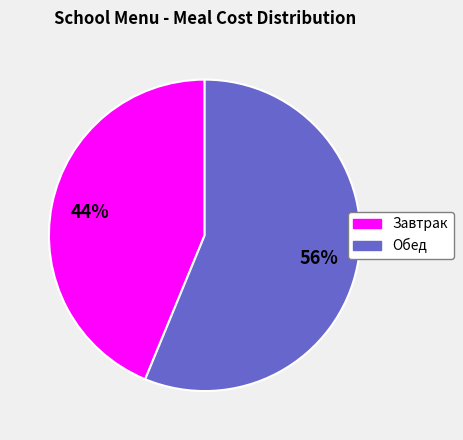

Is there any slice that represents more than half of the pie?

Yes